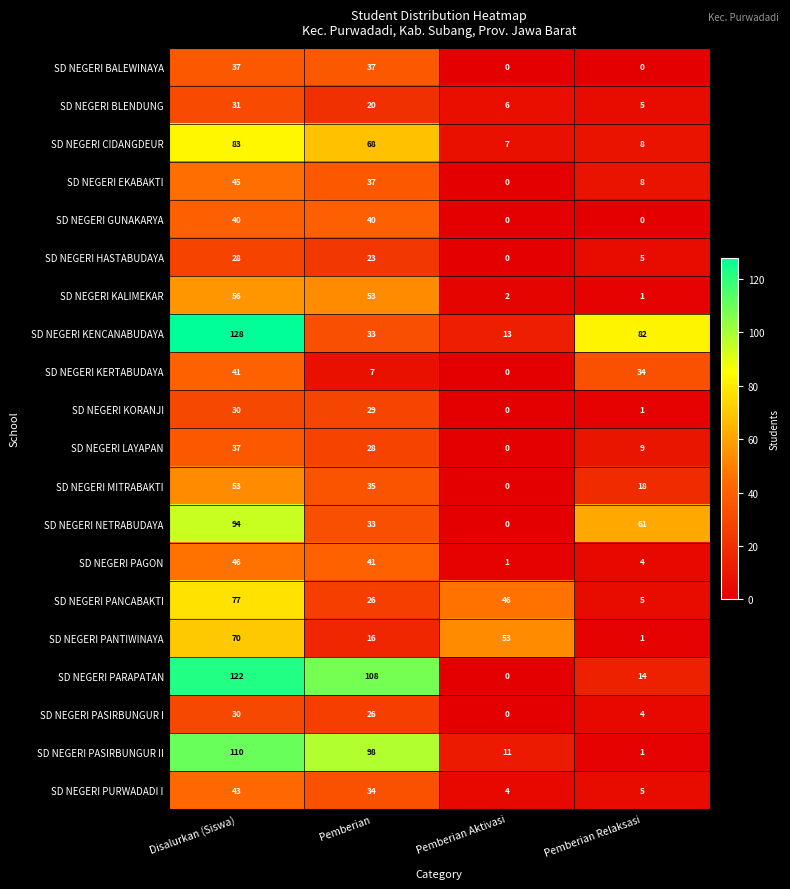

Where does the SD NEGERI PANCABAKTI series first go above 46?

Disalurkan (Siswa)